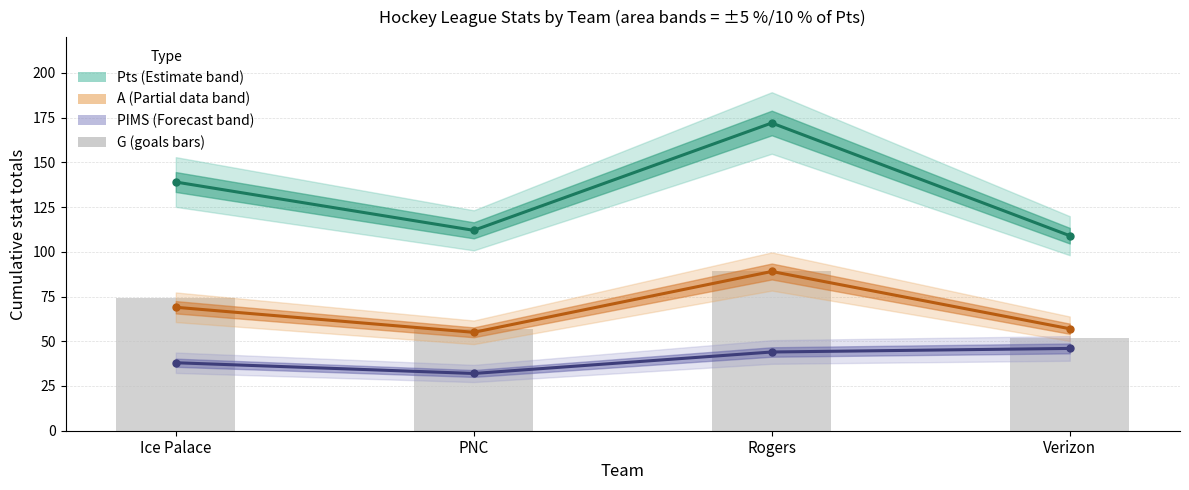

What is the sum of all G (goals) values?

272